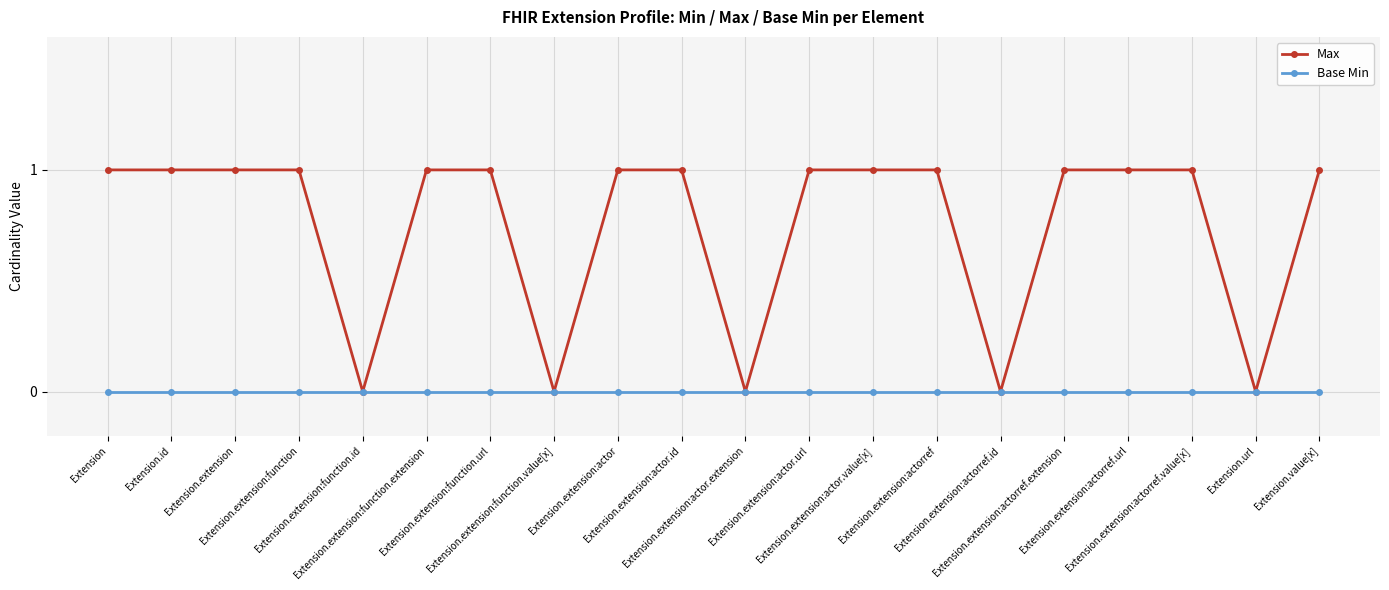

Which series has the largest total across all categories?

Max